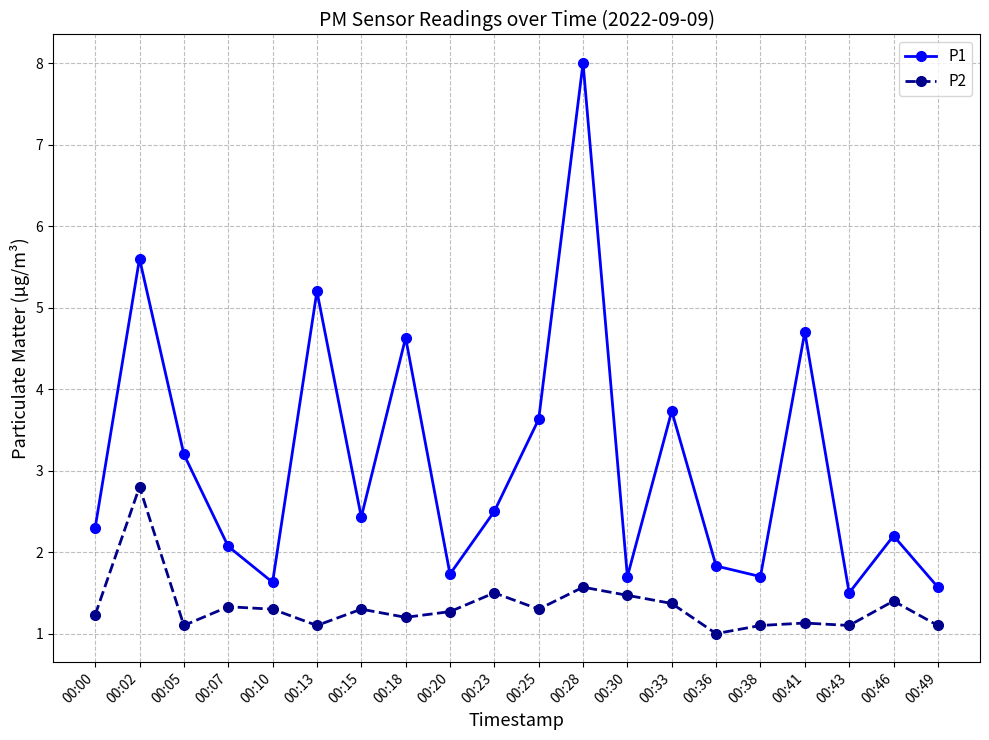

What is the spread (max minus min) of values at 00:02?

2.8